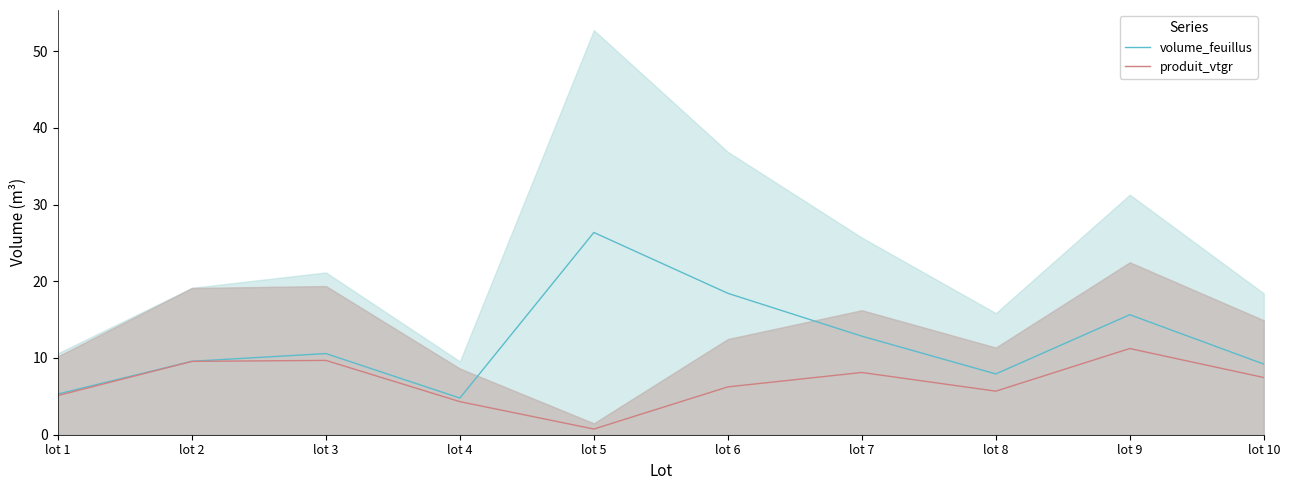

Which label corresponds to the largest value in the chart?

lot 5